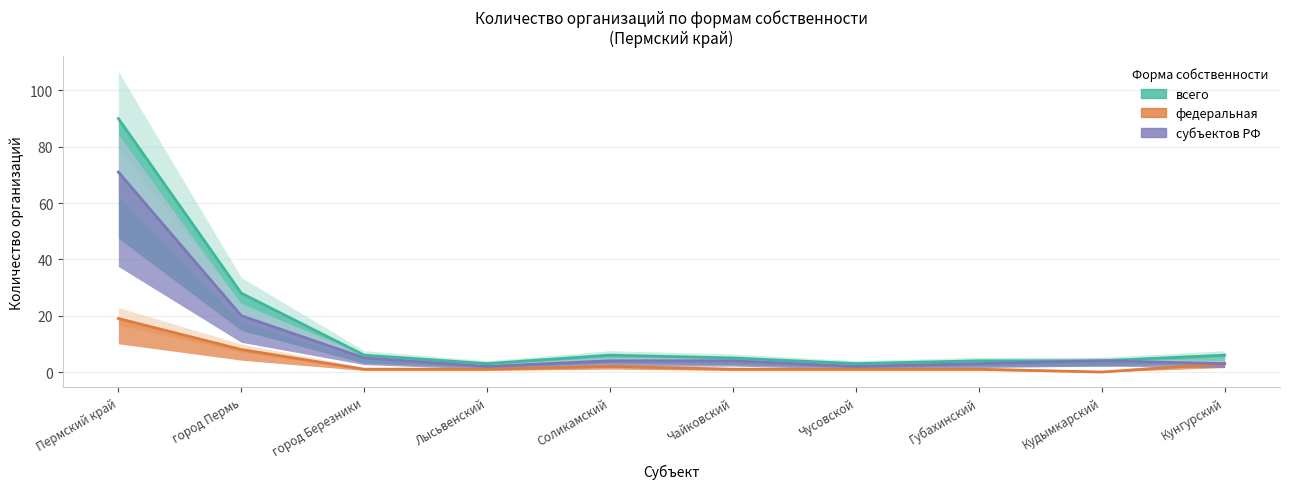

Between город Березники and Чусовской, which series saw the biggest shift?

всего